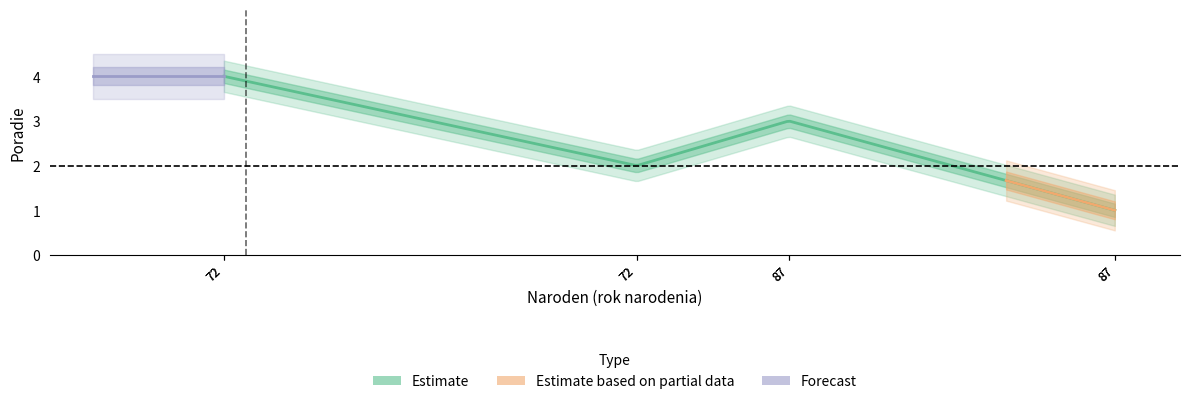

The value at 65 is 1. True or false?

False